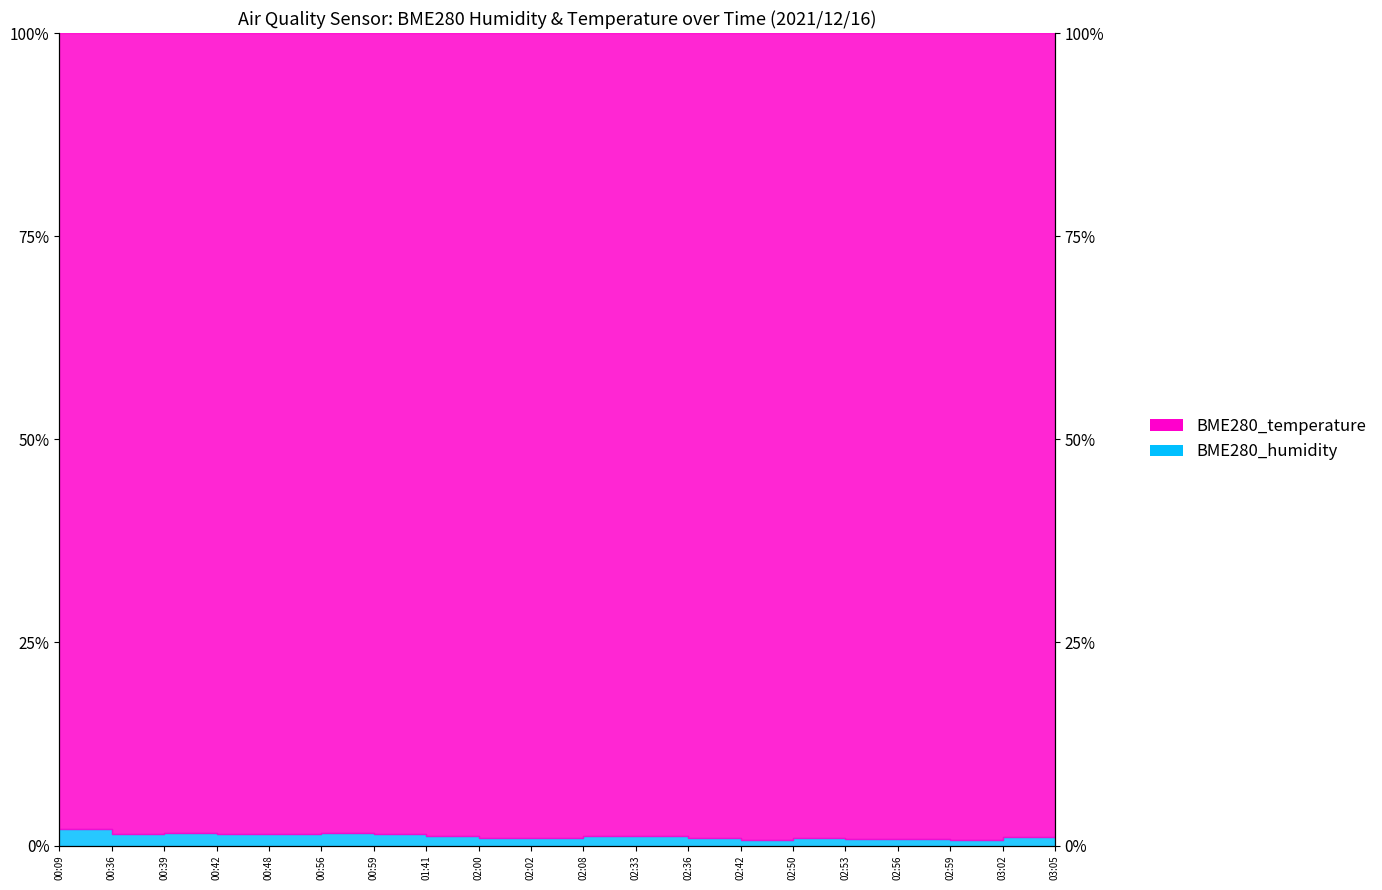

What is the smallest value displayed?

0.7